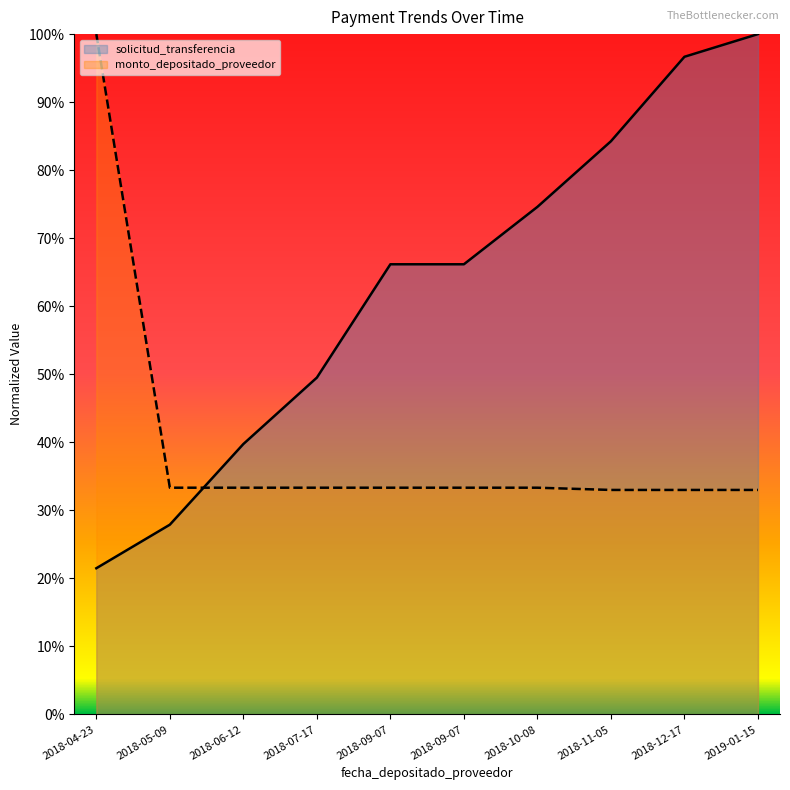

What is the difference between the highest and lowest values at 2018-04-23?

0.8